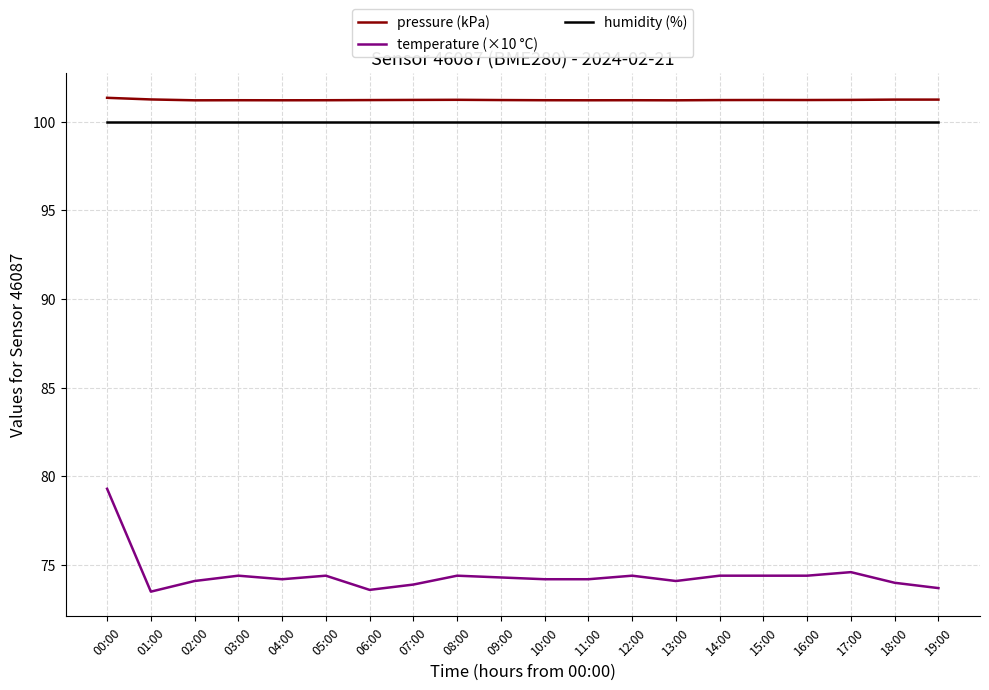

What position from the right is 06:00?

14